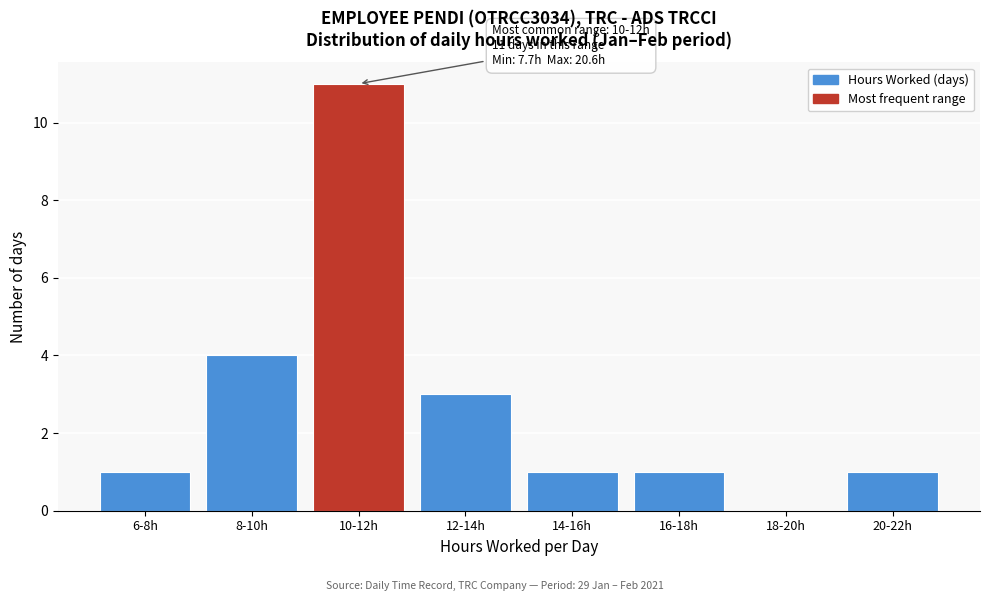

Reading right to left, list all the values displayed in this chart.

20-22h=1	18-20h=0	16-18h=1	14-16h=1	12-14h=3	10-12h=11	8-10h=4	6-8h=1